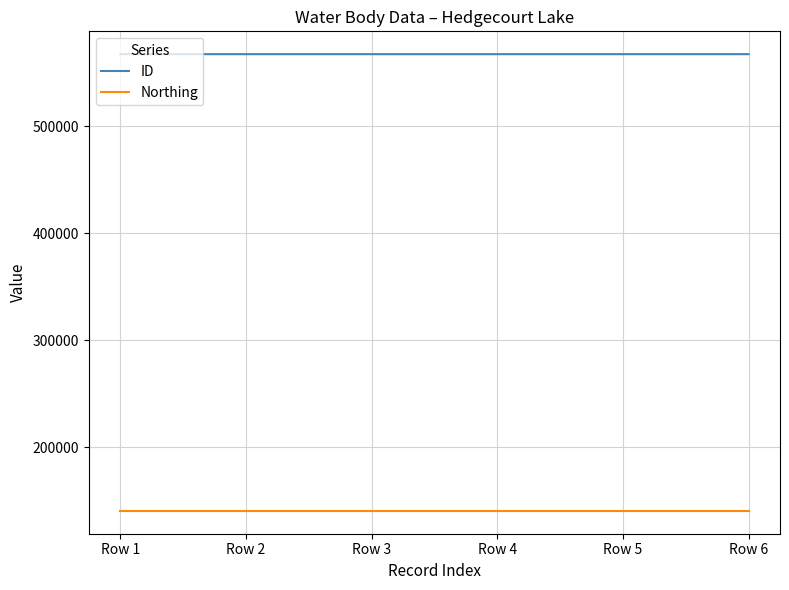

True or false: Northing and ID intersect in this chart.

False